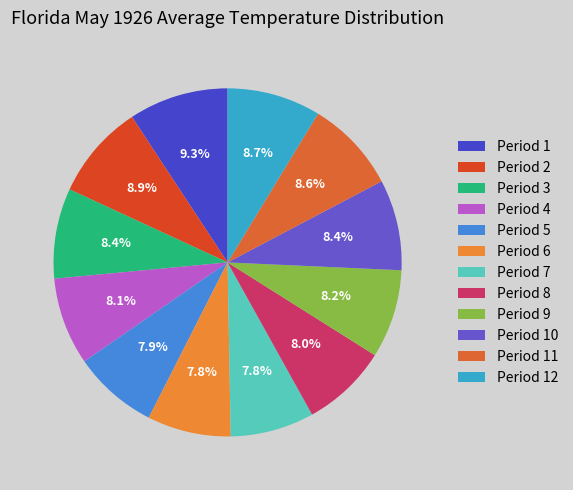

Which slice is the largest?

Period 1